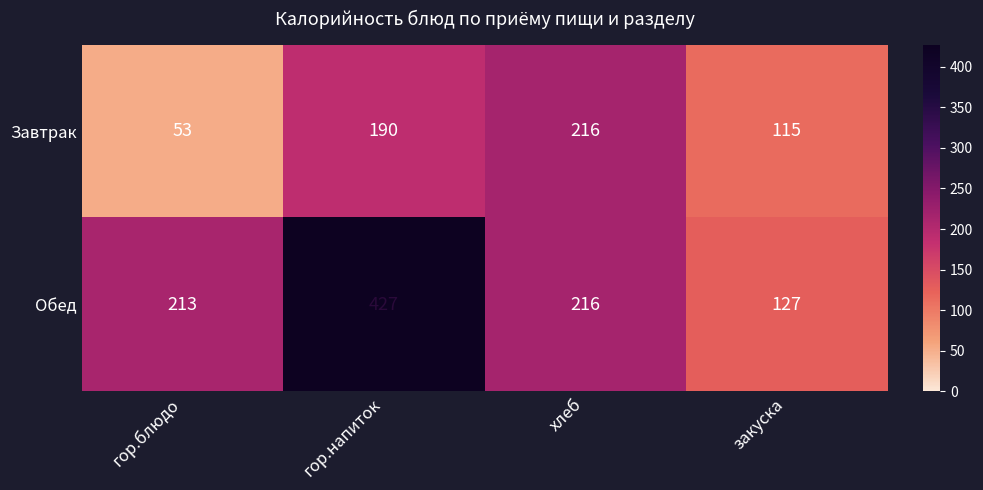

Reading left to right, extract all data points from this chart.

Завтрак: гор.блюдо=53	гор.напиток=190	хлеб=216	закуска=115
Обед: гор.блюдо=213	гор.напиток=427	хлеб=216	закуска=127